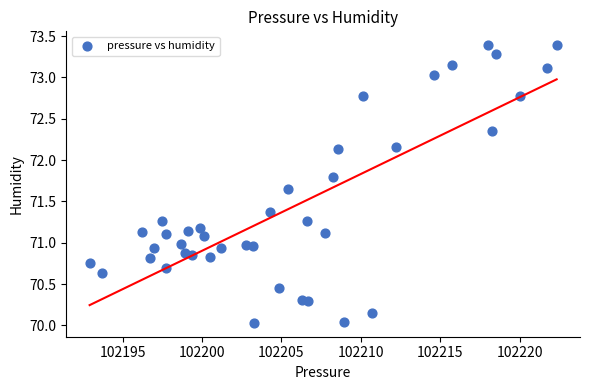

What is the range of Y values (max minus min)?

3.4